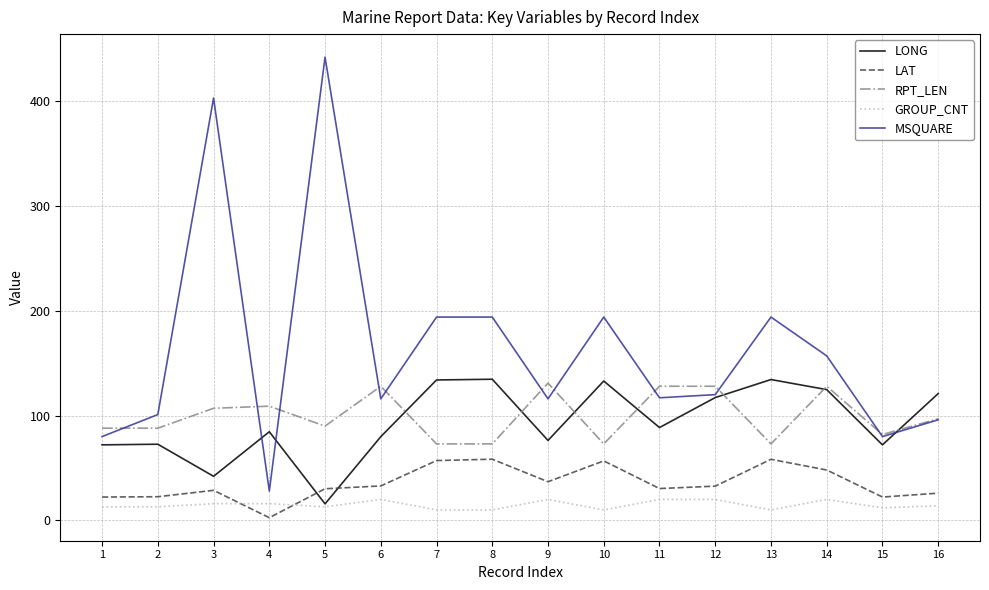

Is the value of MSQUARE at 12 greater than the value of RPT_LEN at 4?

Yes